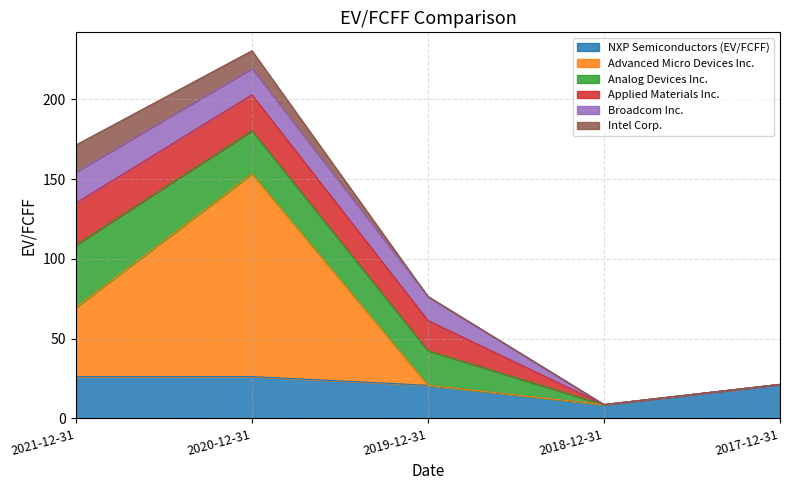

Rank the series by their maximum value, from highest to lowest.

Advanced Micro Devices Inc., Analog Devices Inc., NXP Semiconductors (EV/FCFF), Applied Materials Inc., Broadcom Inc., Intel Corp.